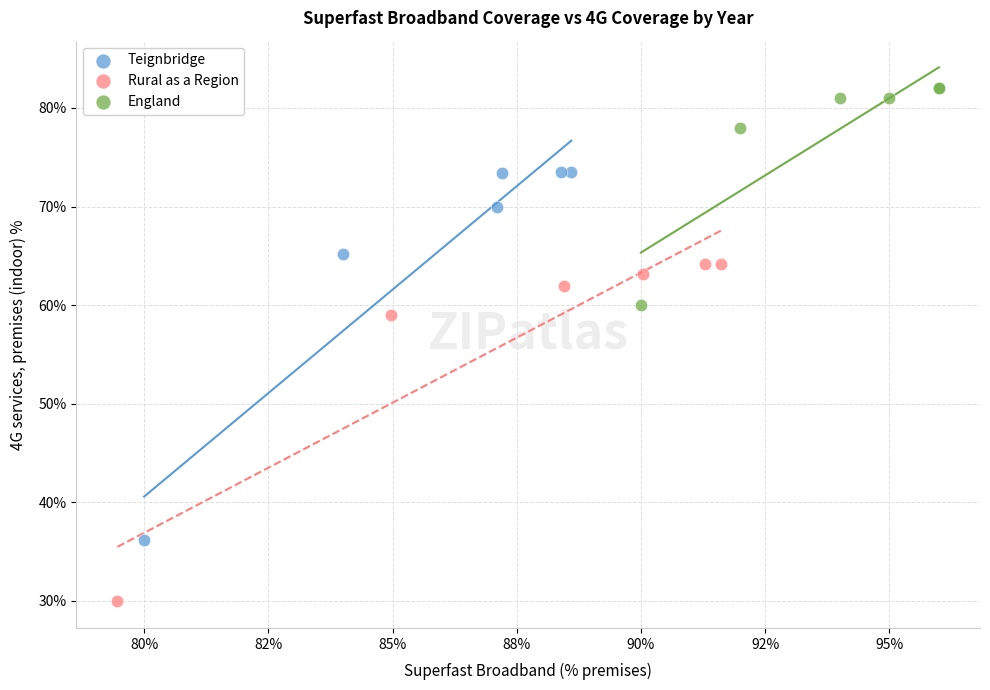

Which series has the largest Y range (max minus min)?

Teignbridge